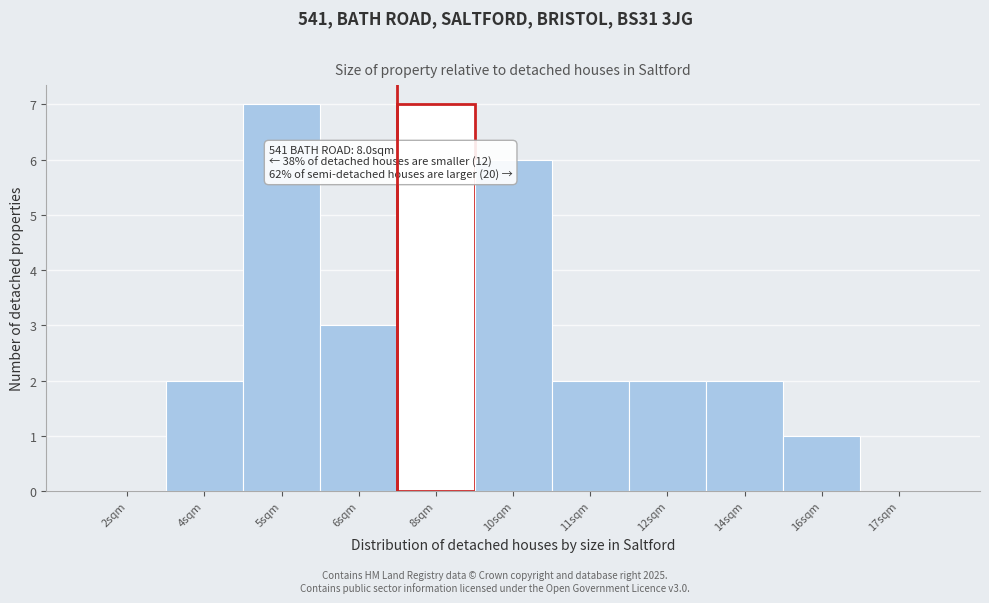

Reading left to right, what are all the values shown in this chart?

2sqm=0	4sqm=2	5sqm=7	6sqm=3	8sqm=7	10sqm=6	11sqm=2	12sqm=2	14sqm=2	16sqm=1	17sqm=0